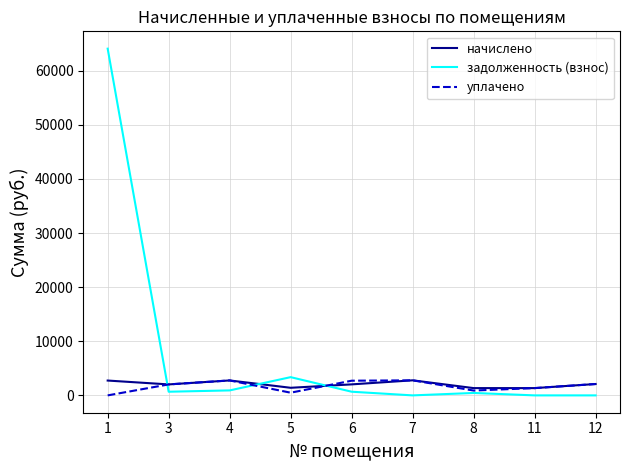

The value of уплачено at 4 is 558.0. True or false?

False